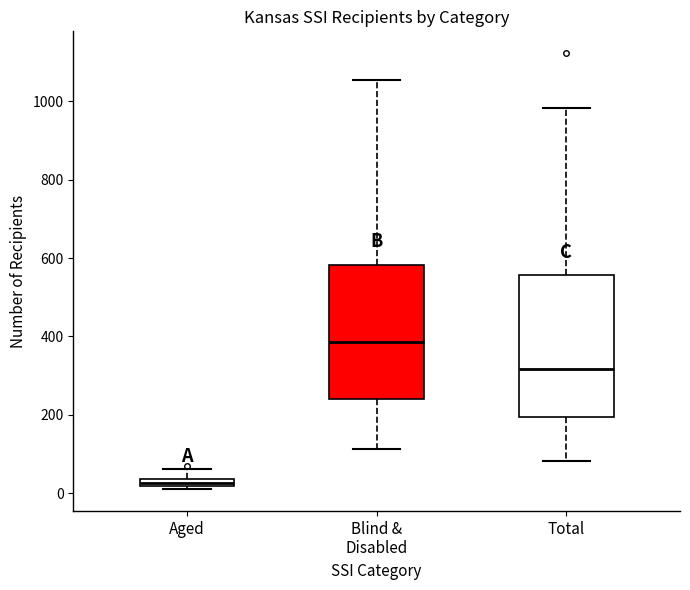

Where is the lower edge of the box for Aged on the y-axis? The values are not printed on the chart, so give them approximately, as read against the axis.

20